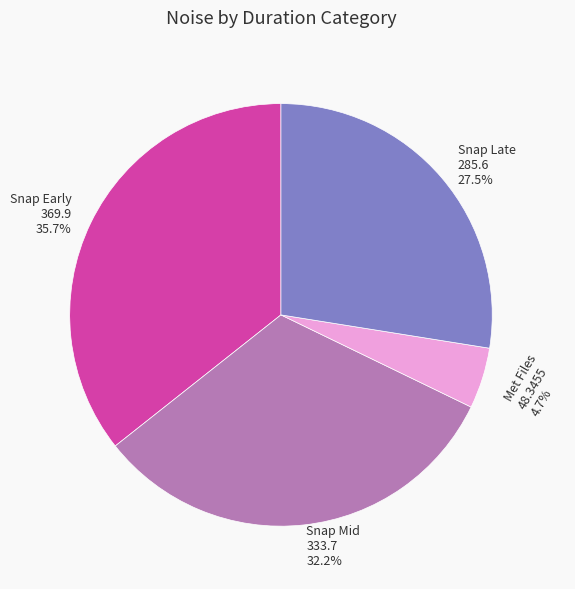

Is there a majority slice in this chart?

No